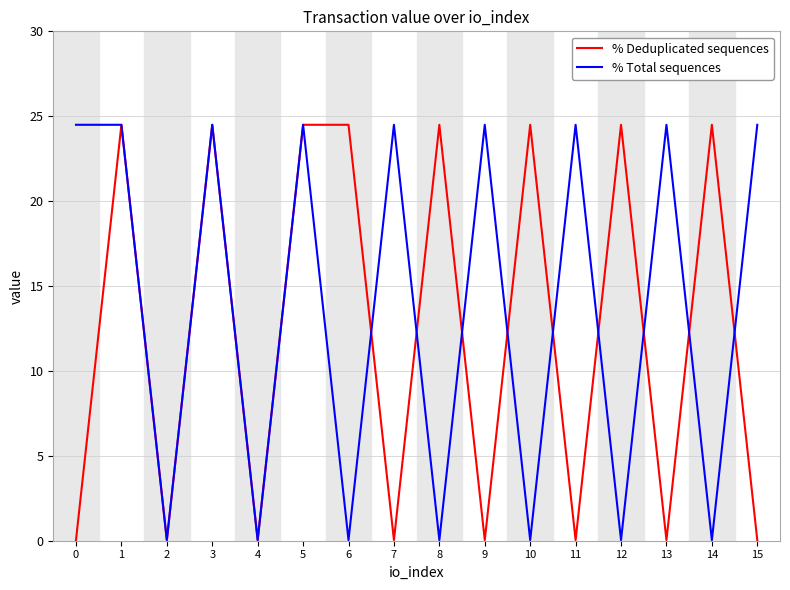

List the series in order of their overall mean, highest first.

% Total sequences, % Deduplicated sequences